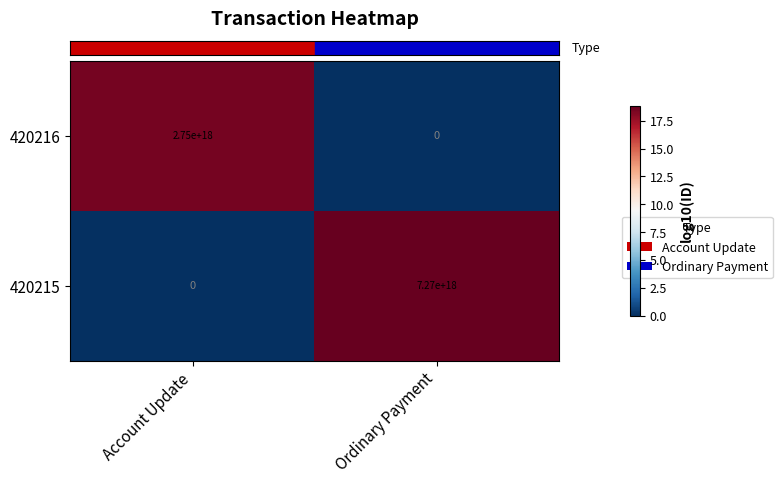

At how many categories does at least one series exceed 7?

2